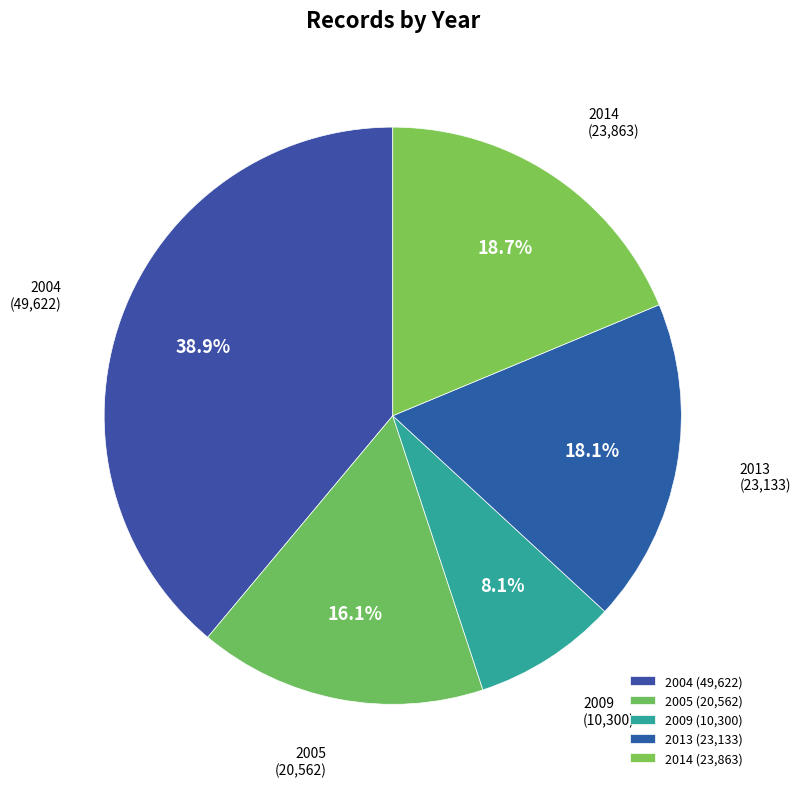

Do 2005 and 2004 together represent more than half of the pie?

Yes